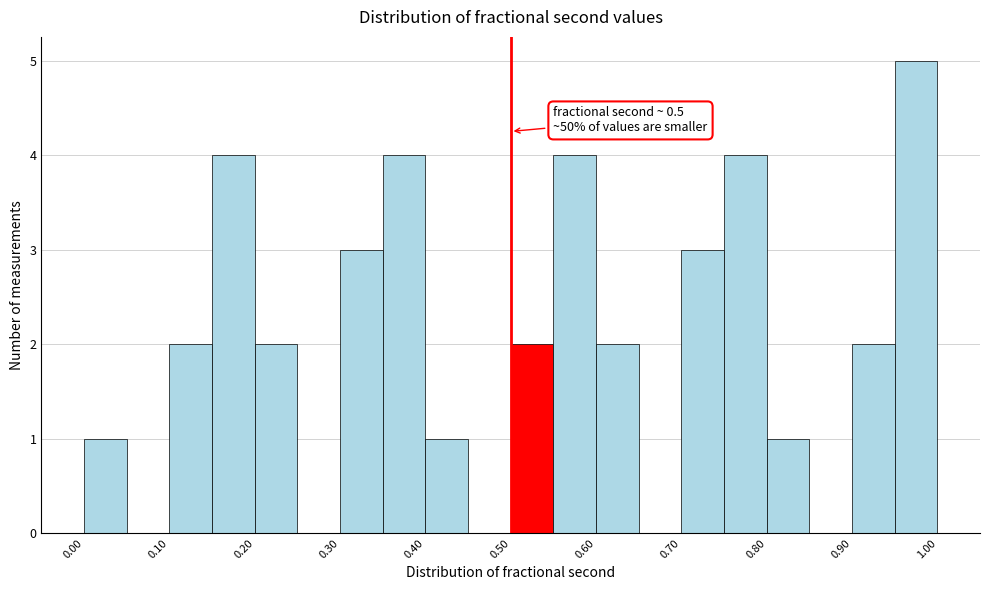

Over which range of the x-axis is the bar tallest?

0.95 to 1.00